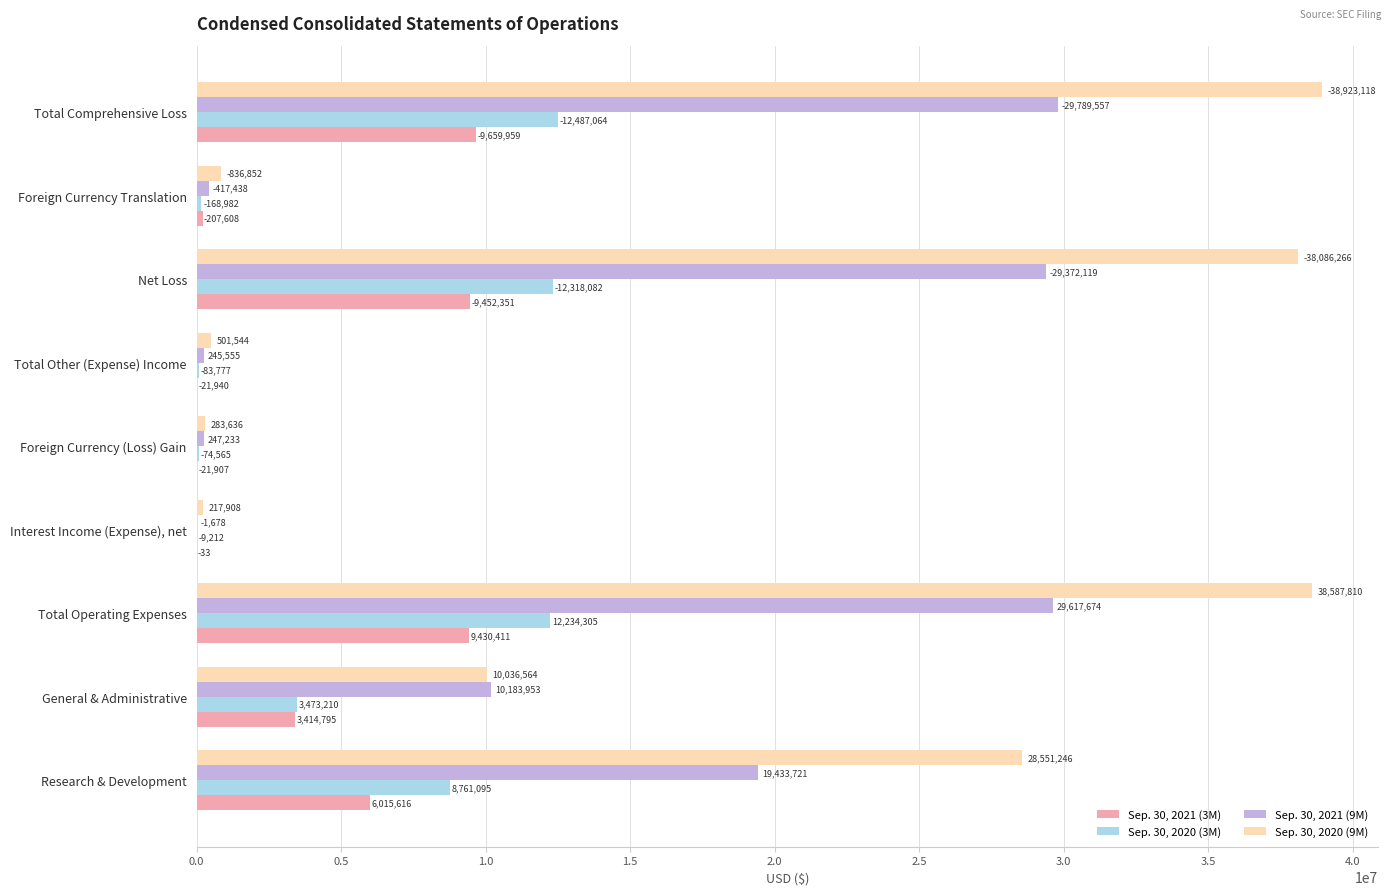

What are all the series names shown in the legend?

Sep. 30, 2021 (3M), Sep. 30, 2020 (3M), Sep. 30, 2021 (9M), Sep. 30, 2020 (9M)